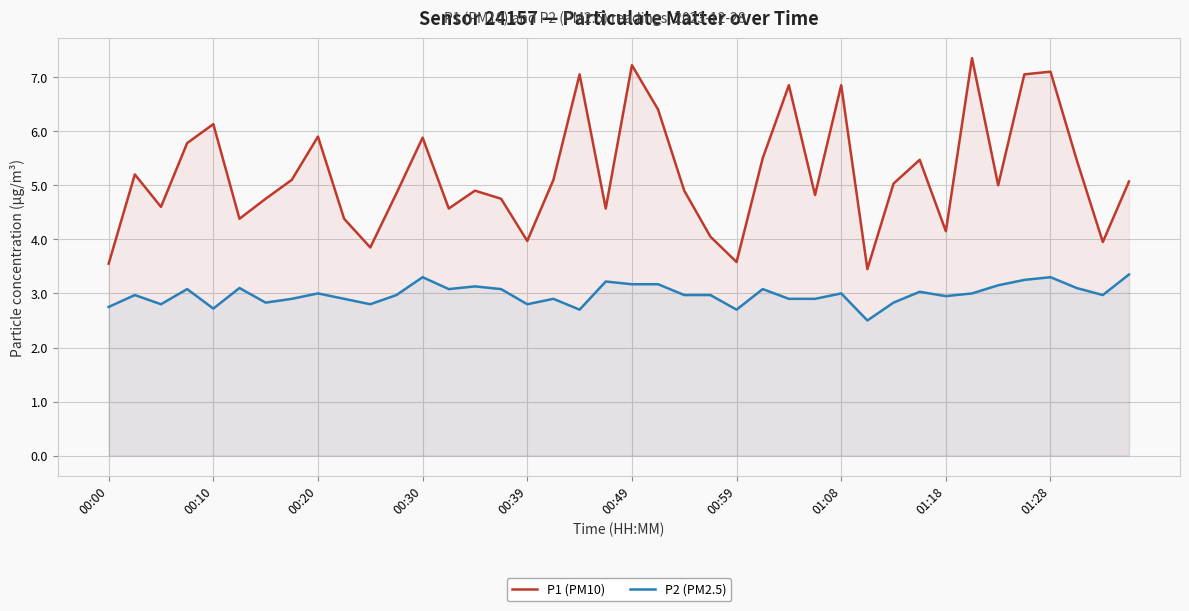

What are all the series names shown in the legend?

P1 (PM10), P2 (PM2.5)